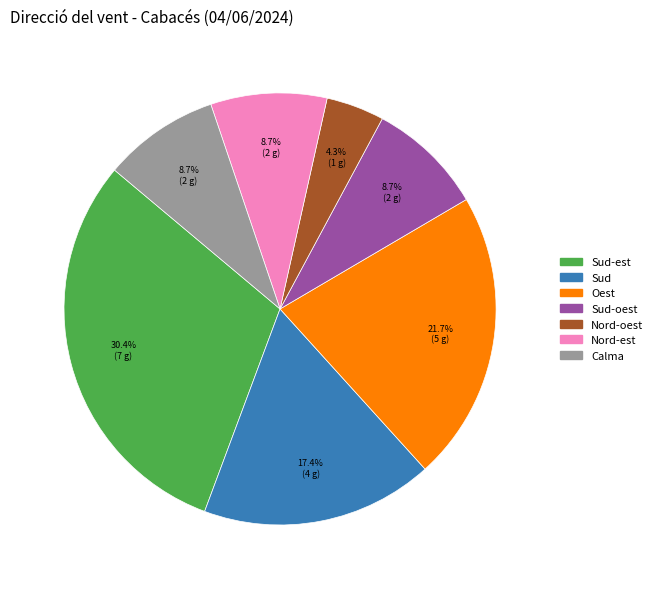

How many segments does this pie chart have?

7